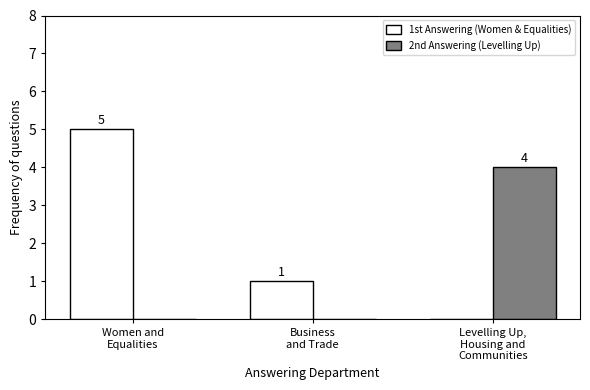

Reading left to right, transcribe all the data shown in this chart.

1st Answering (Women & Equalities): 5	1	0
2nd Answering (Levelling Up): 0	0	4